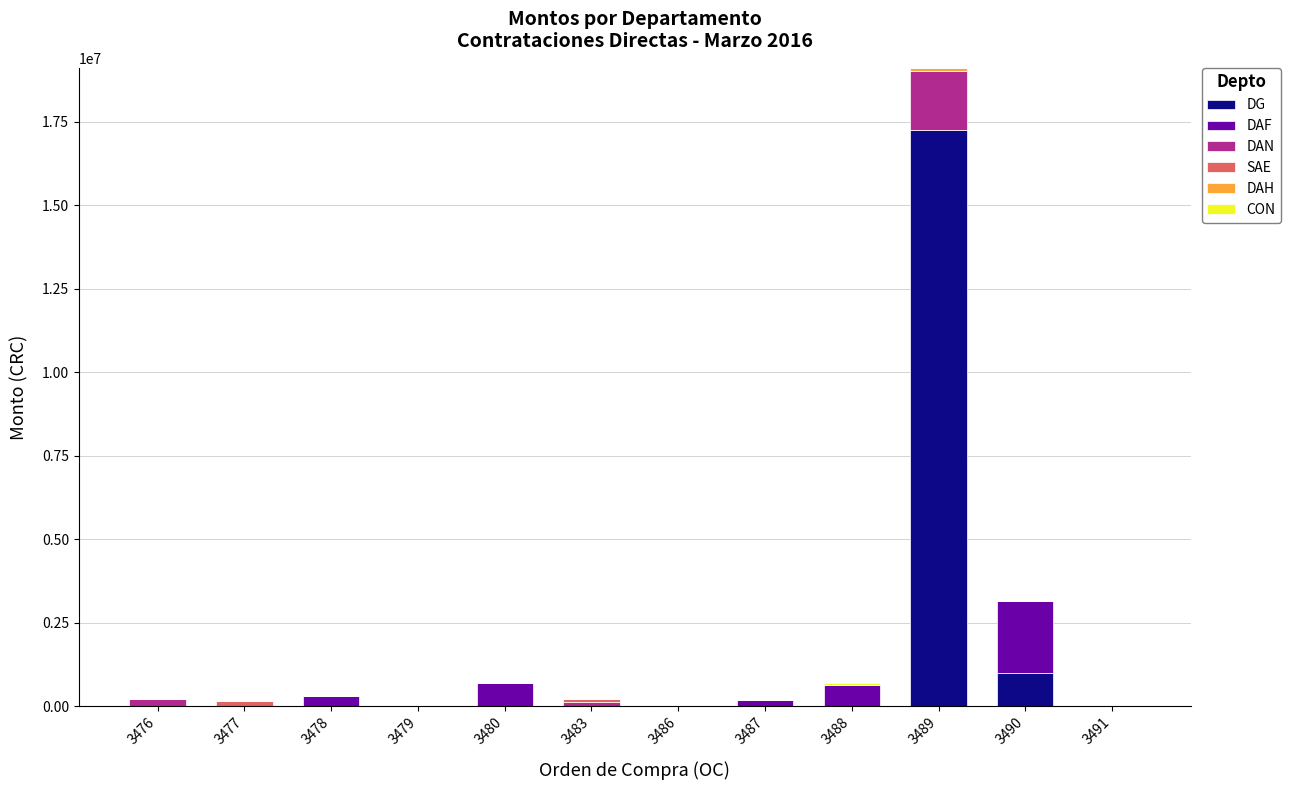

At which category is the sum across all series the highest?

3489